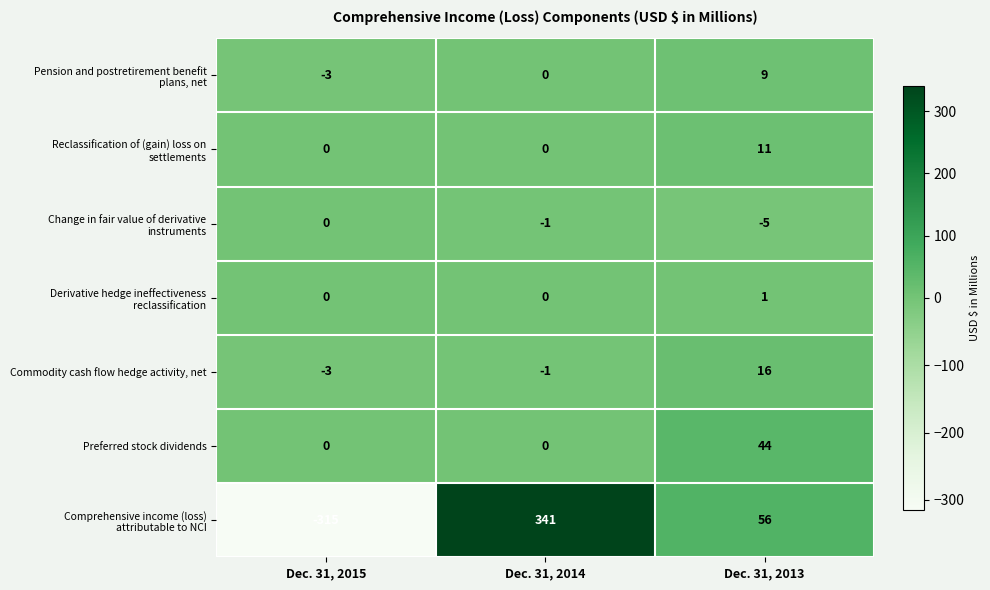

How many categories are shown in the chart?

3